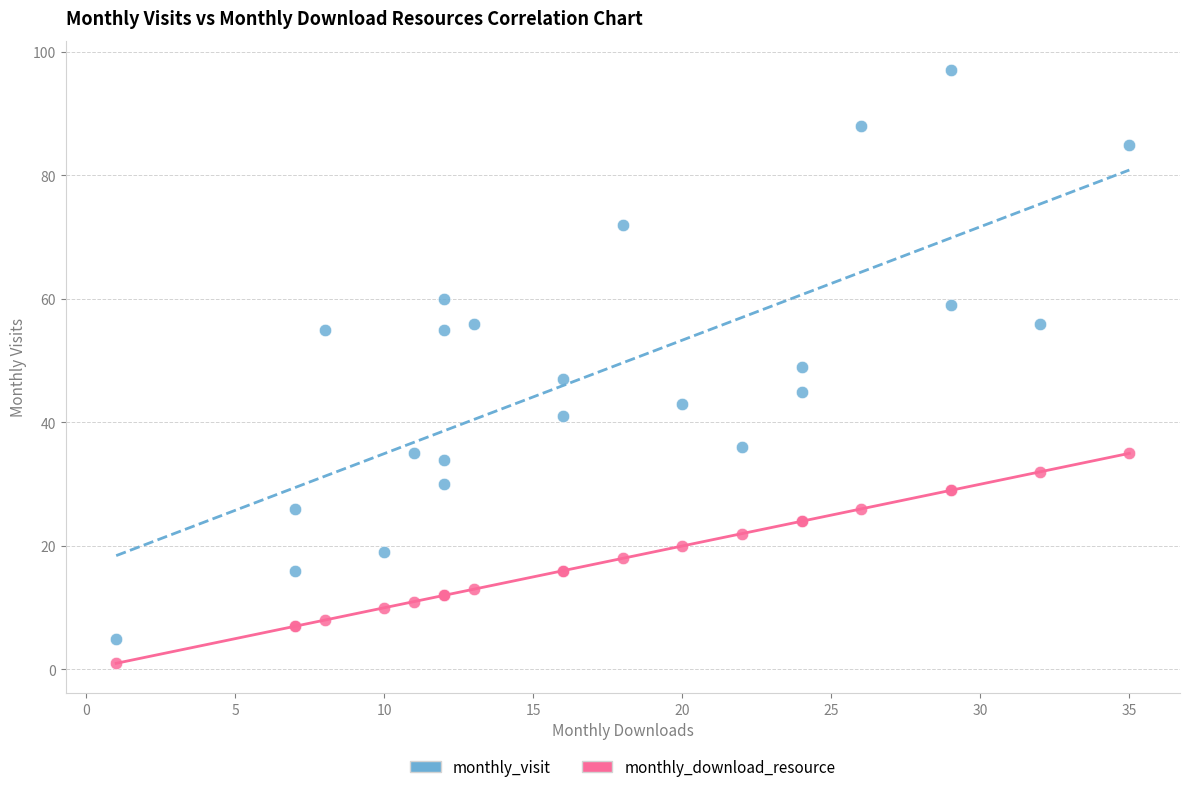

In the monthly_visit series, what Y value is closest to 51?

49